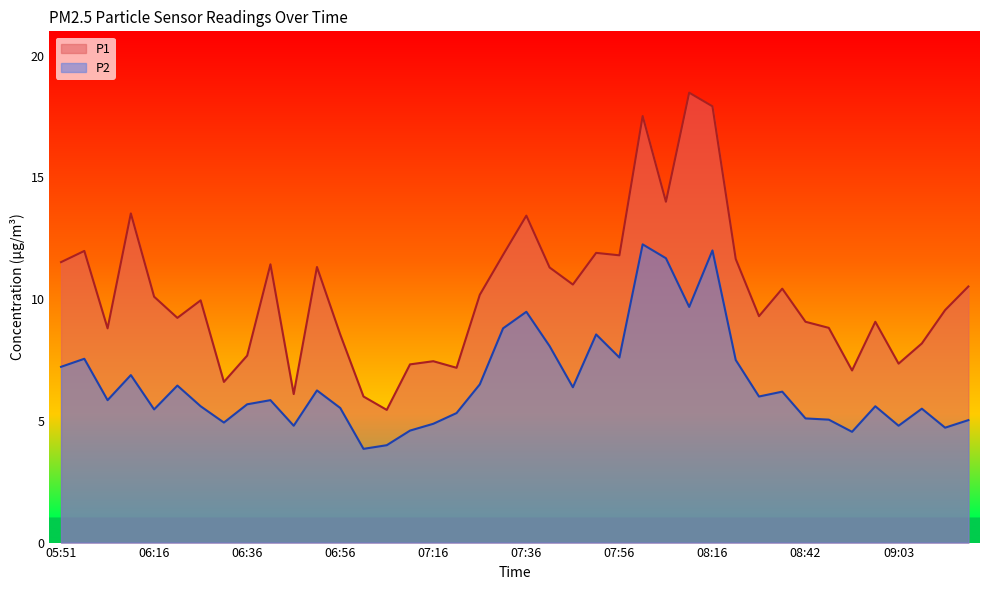

How many interior local valleys does the P2 series have?

12